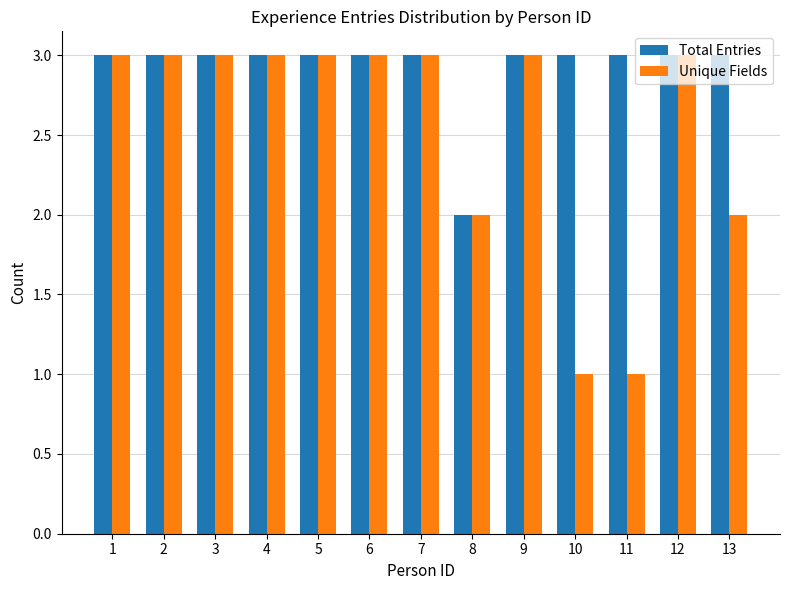

Rank the series by their average value, from lowest to highest.

Unique Fields, Total Entries